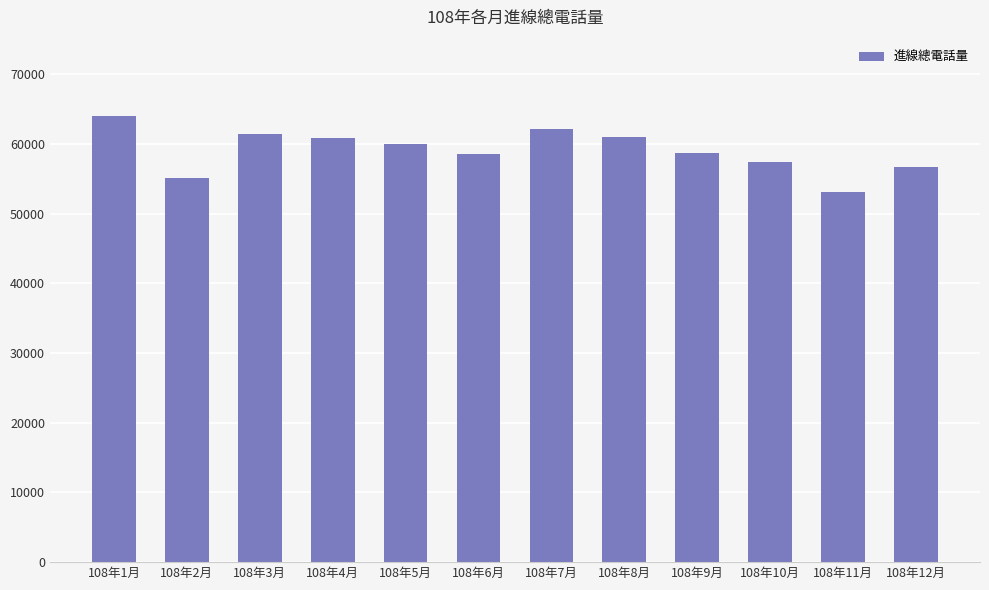

At which category does the chart reach its minimum across all series?

108年11月